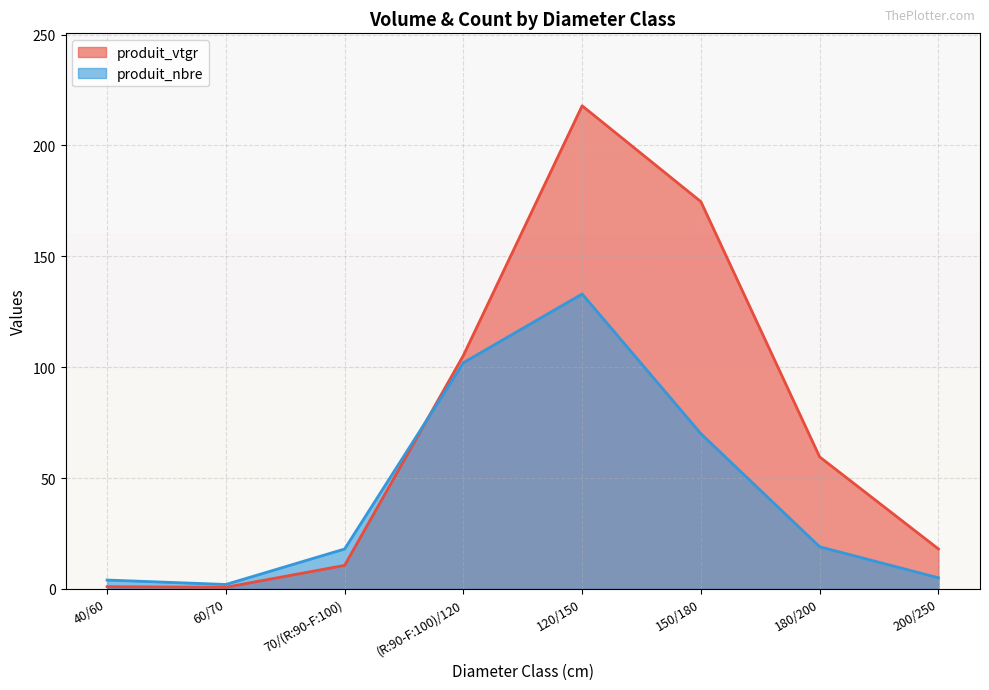

Which series has the largest total across all categories?

produit_vtgr